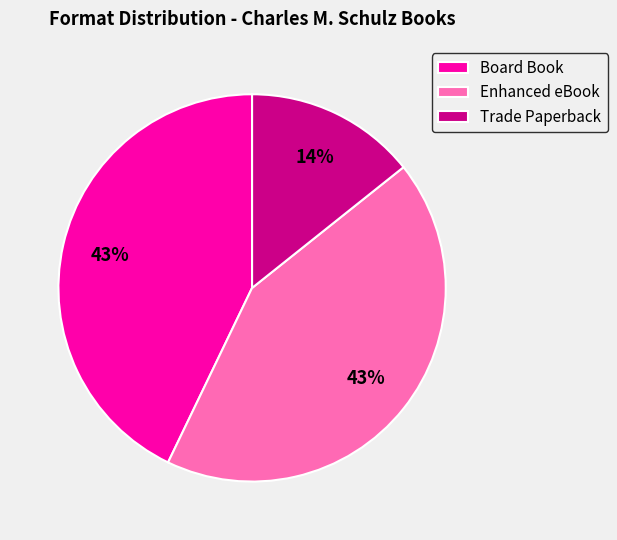

What is the smallest slice in the pie chart?

Trade Paperback